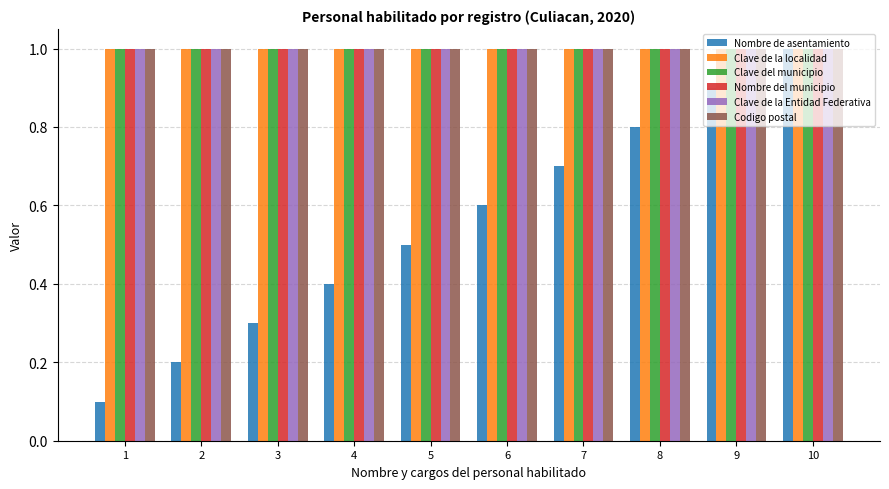

Which series has the largest range (max minus min)?

Nombre de asentamiento